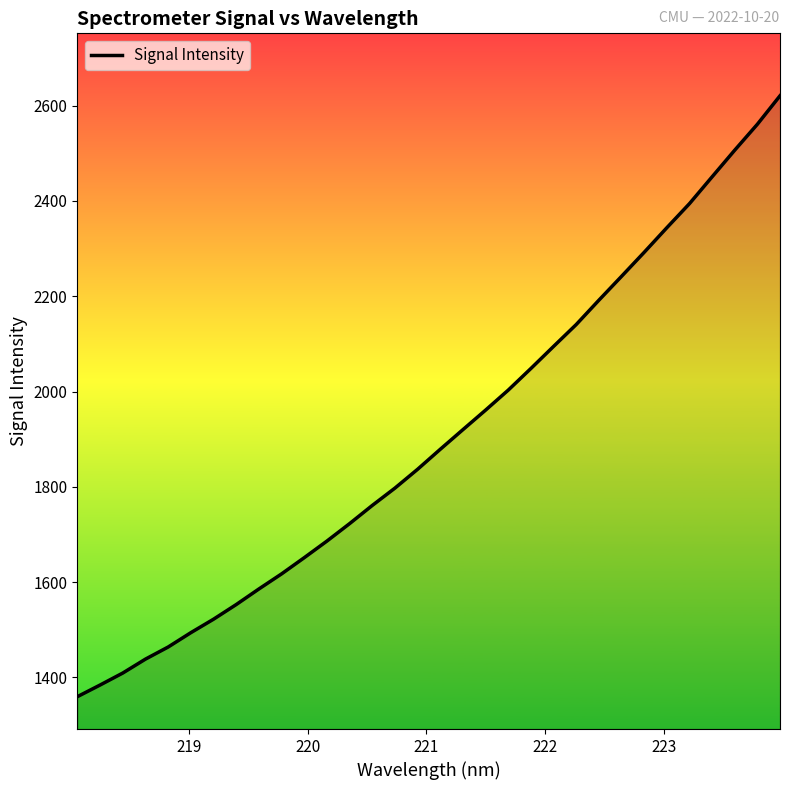

What is the minimum value shown in the chart?

1359.7